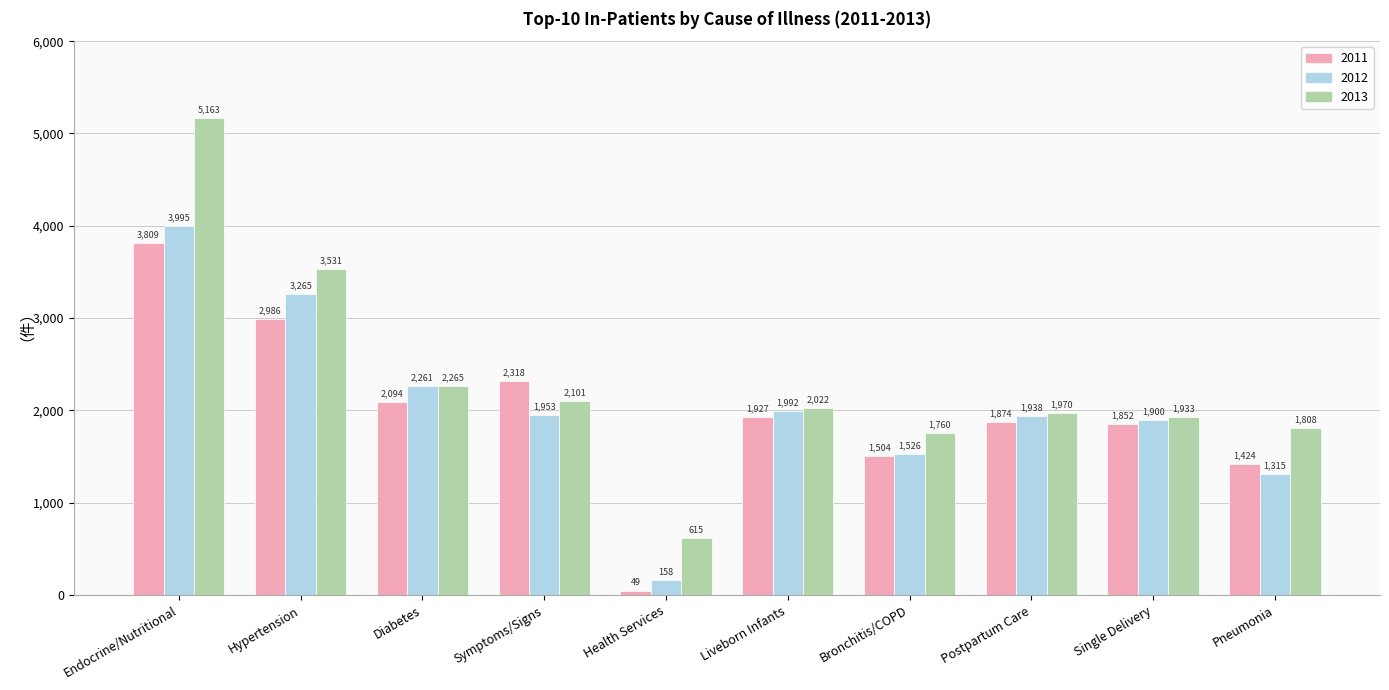

Which series has the largest total across all categories?

2013